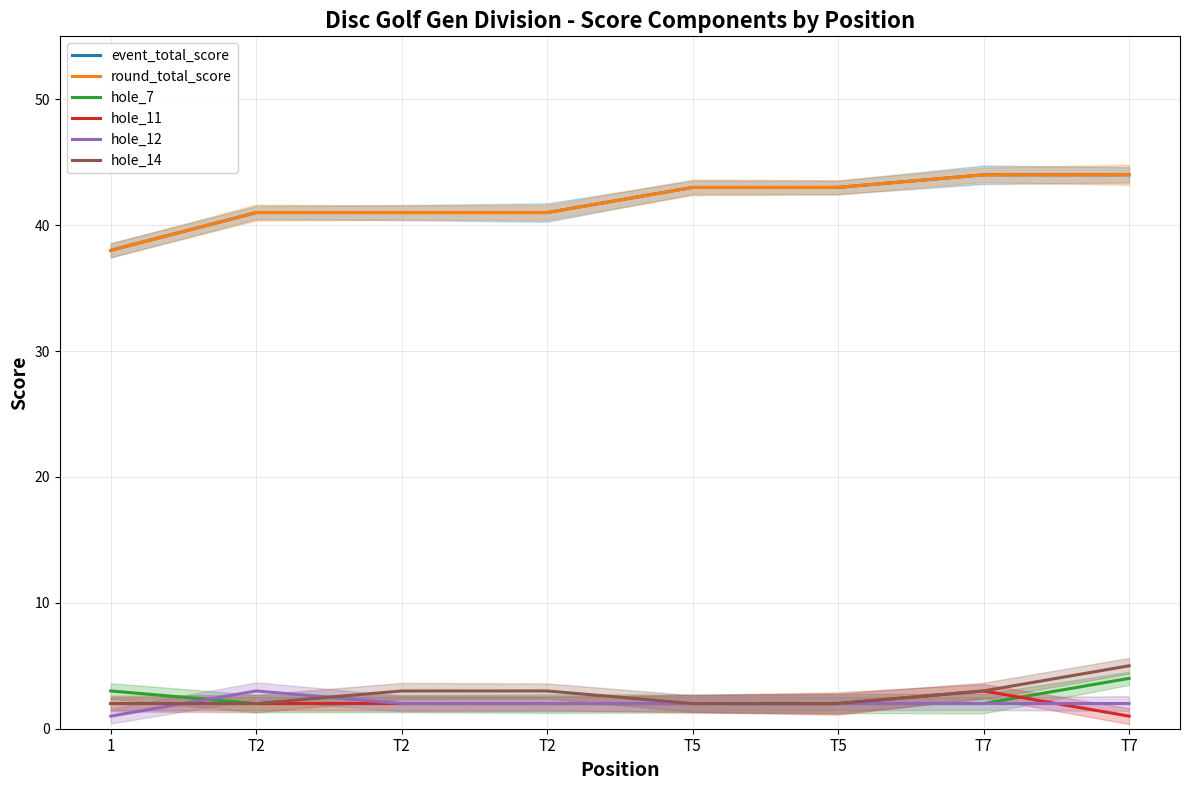

How many lines are shown in the chart?

6